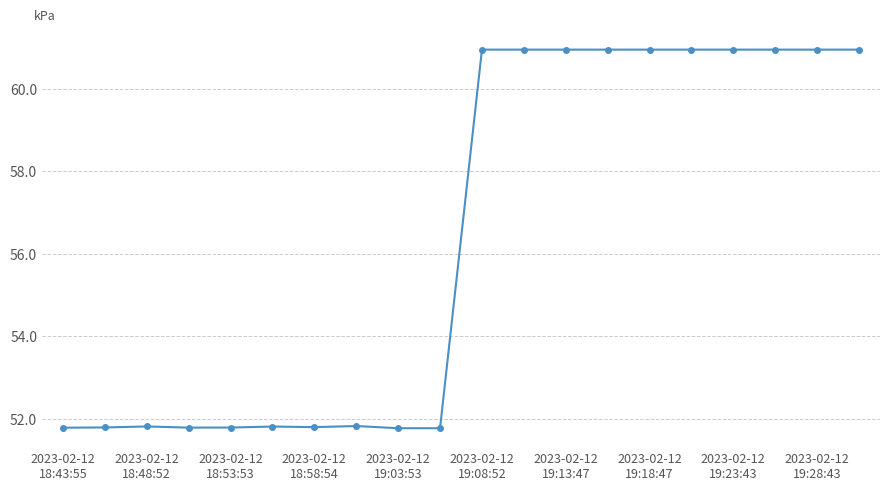

True or false: there are more than 1 points higher than both neighbors.

True